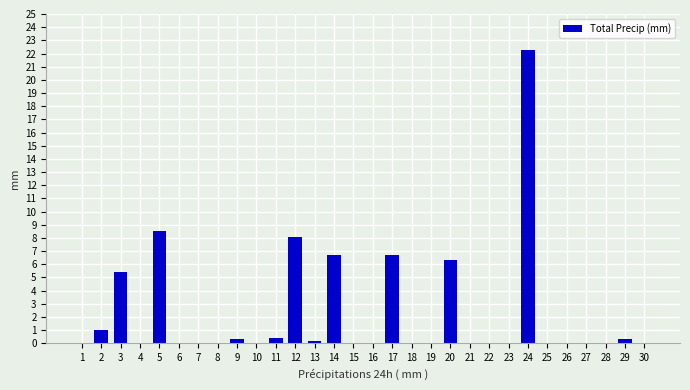

What is the change in value from 10 to 17?

+6.7